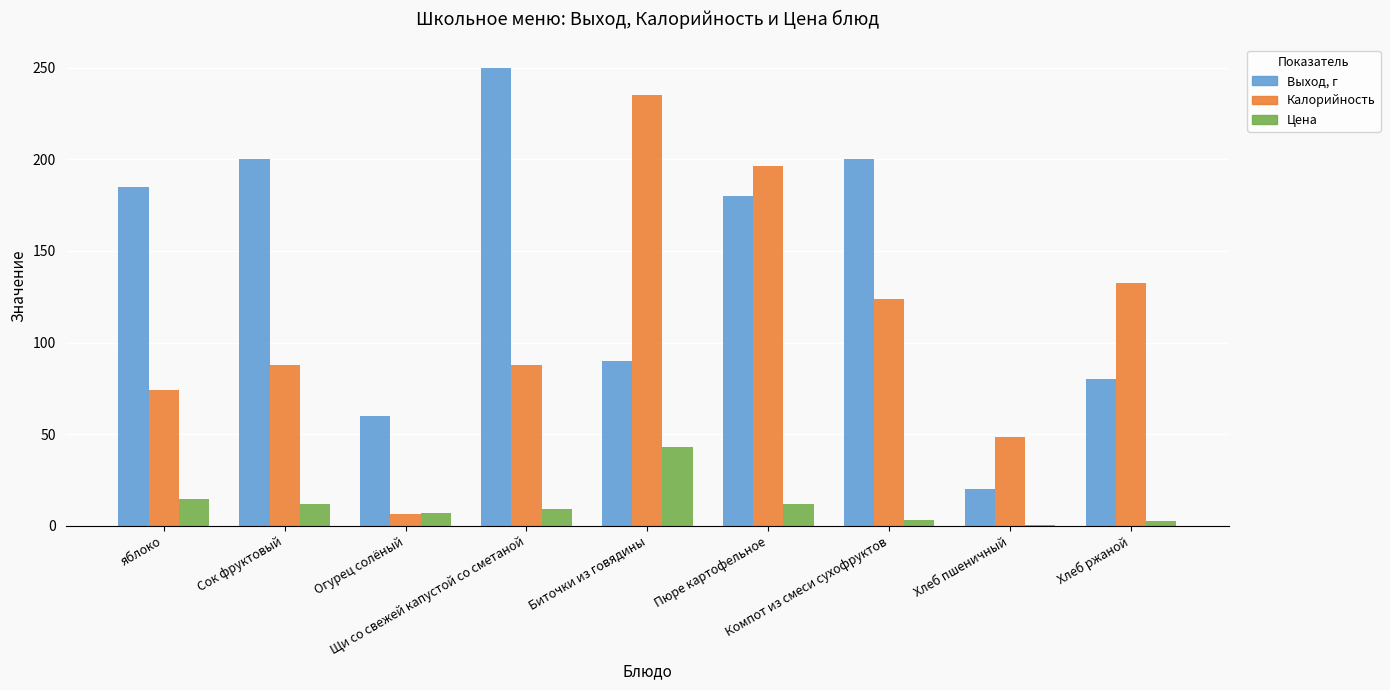

Which series has the largest total across all categories?

Выход, г